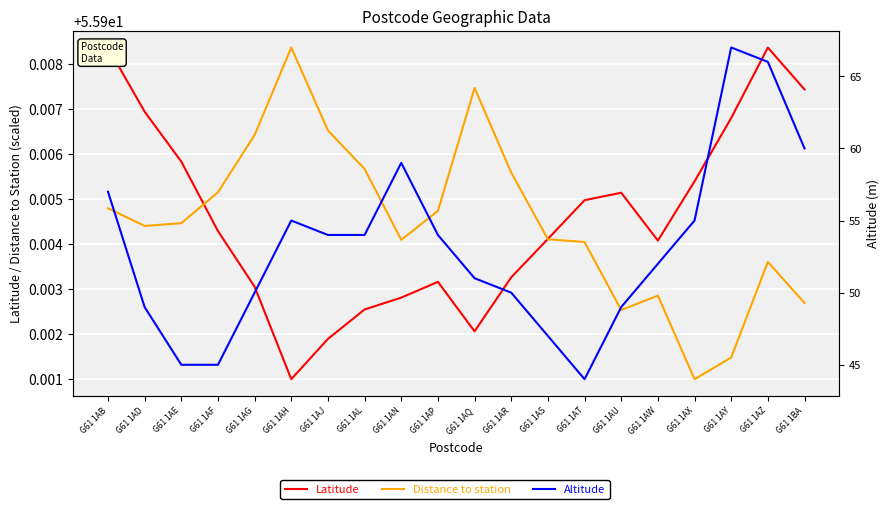

What is the minimum value for Latitude?

55.9